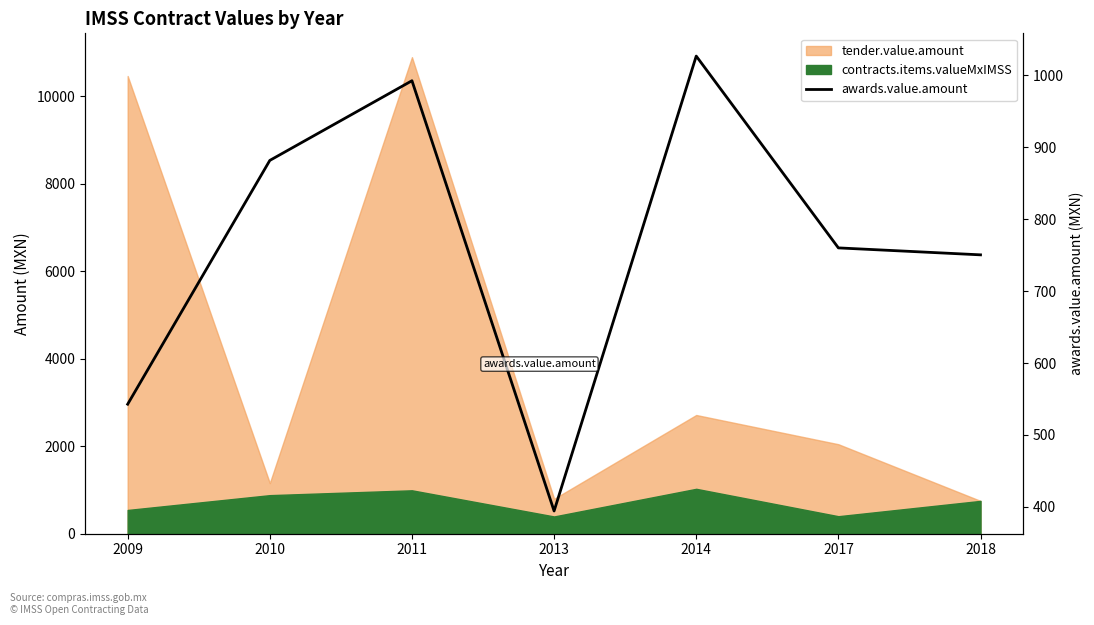

At which label is the value closest to 710?

2018